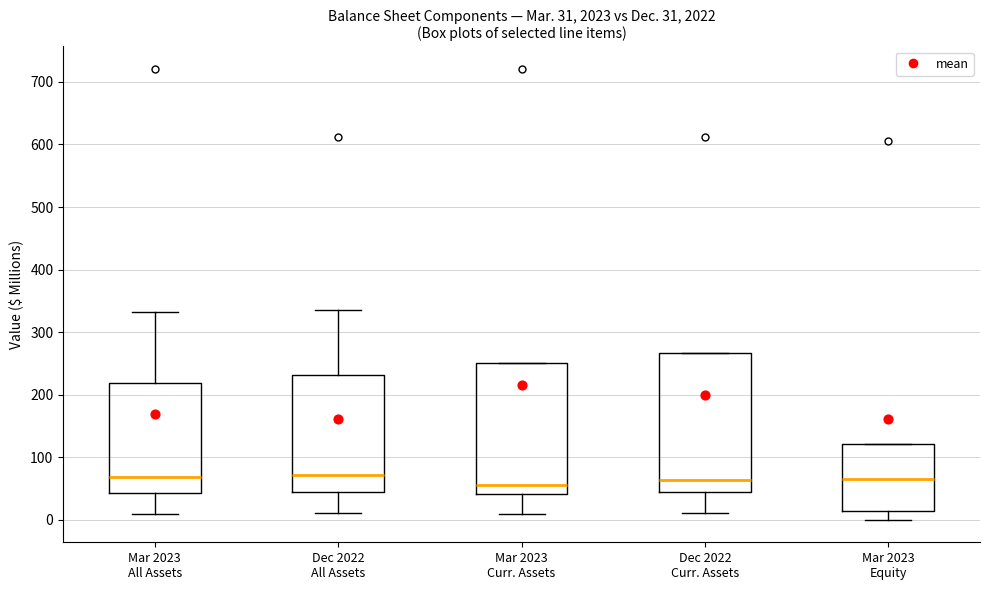

Comparing the boxes themselves (not the whiskers), which one is the tallest?

Dec 2022 Curr. Assets